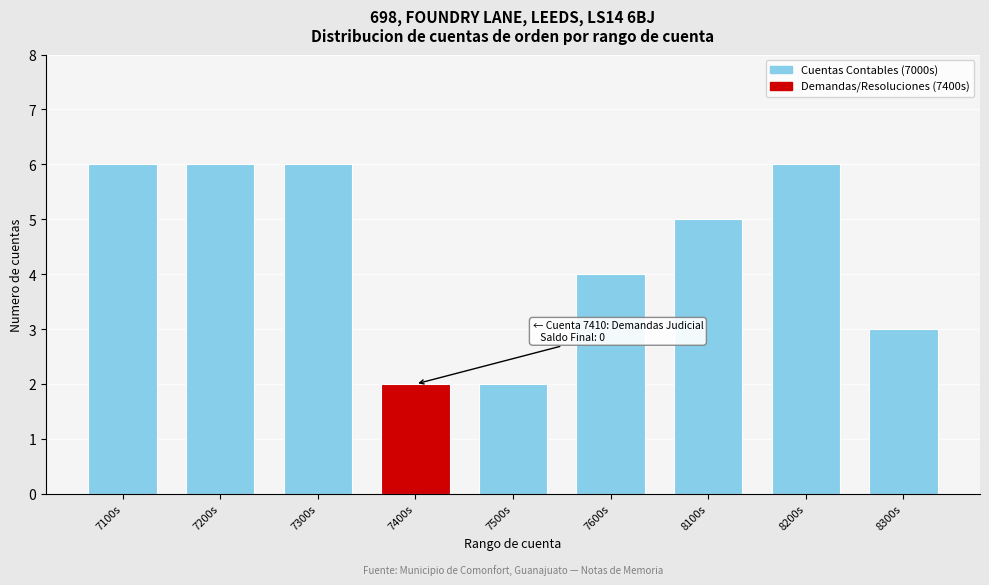

Reading right to left, what are all the values shown in this chart?

8300s=3	8200s=6	8100s=5	7600s=4	7500s=2	7400s=2	7300s=6	7200s=6	7100s=6